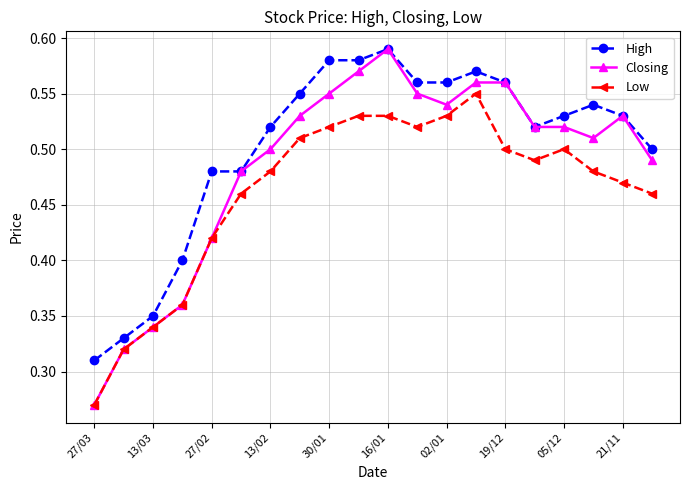

True or false: High has more than 2 points higher than both neighbors.

True